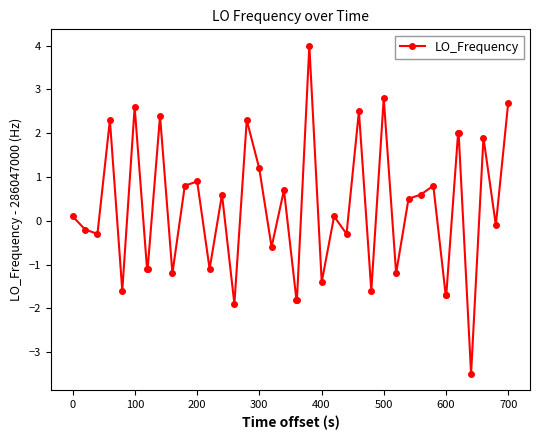

True or false: there are more than 1 points higher than both neighbors.

True